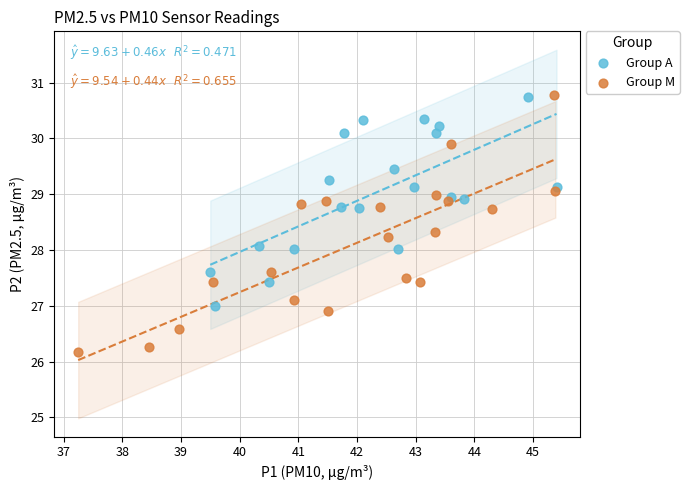

Which series contains the lowest Y value?

Group M